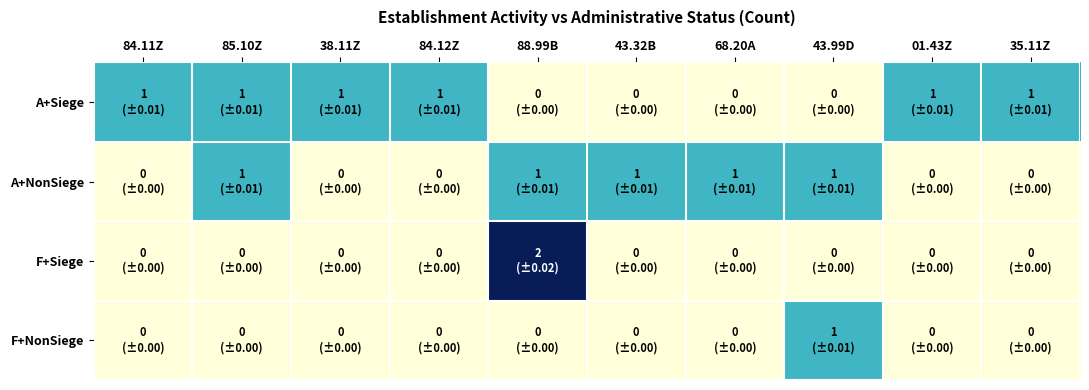

At which category does the chart reach its peak across all series?

88.99B